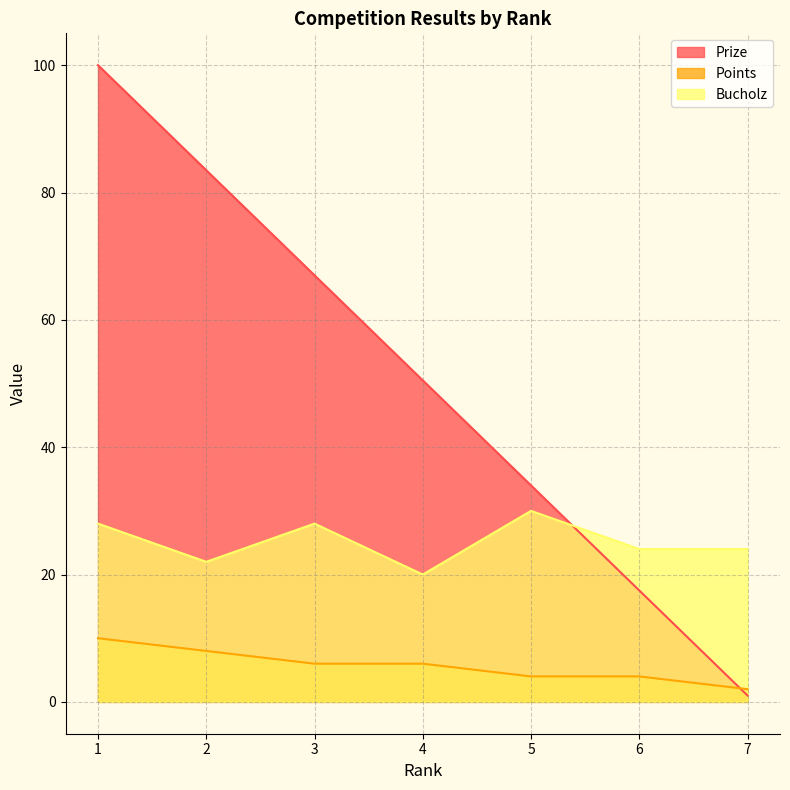

What is the value of the Prize point at the 7th from the left?

1.0